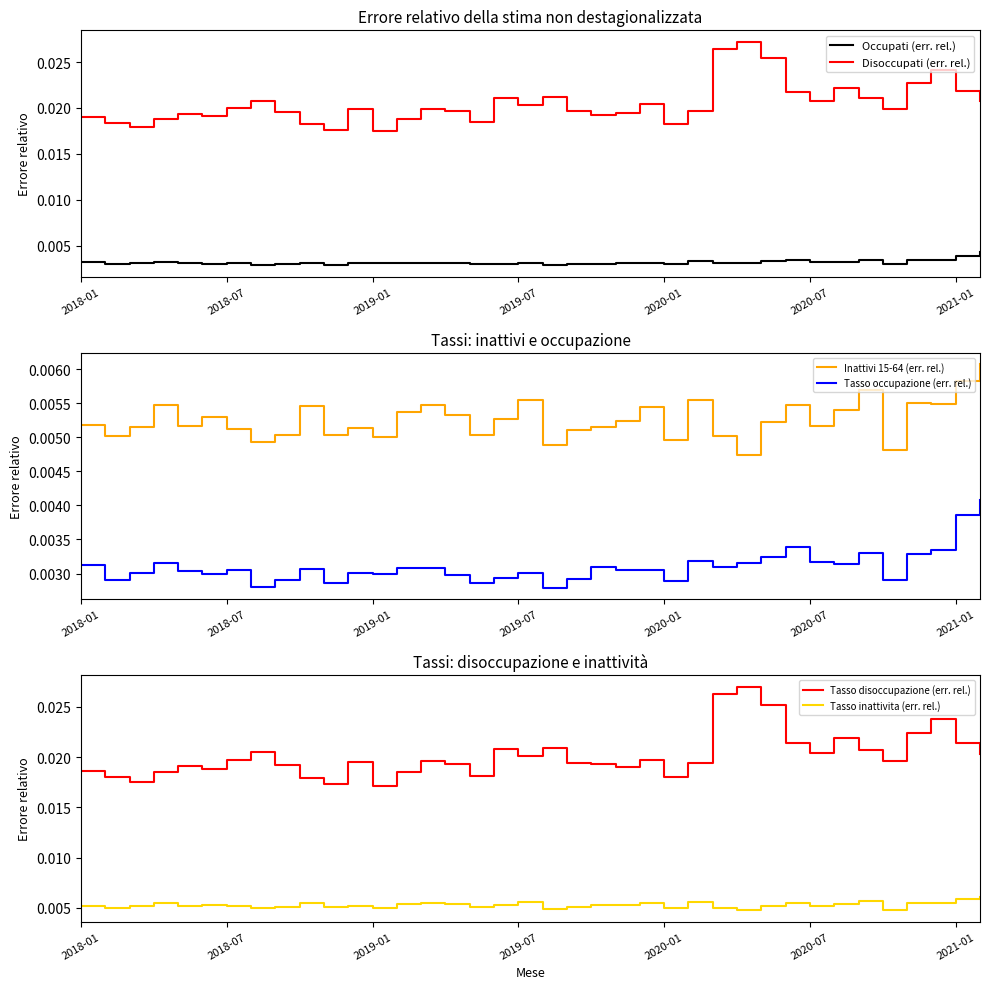

True or false: Tasso disoccupazione (err. rel.) and Tasso inattivita (err. rel.) cross at least once.

False